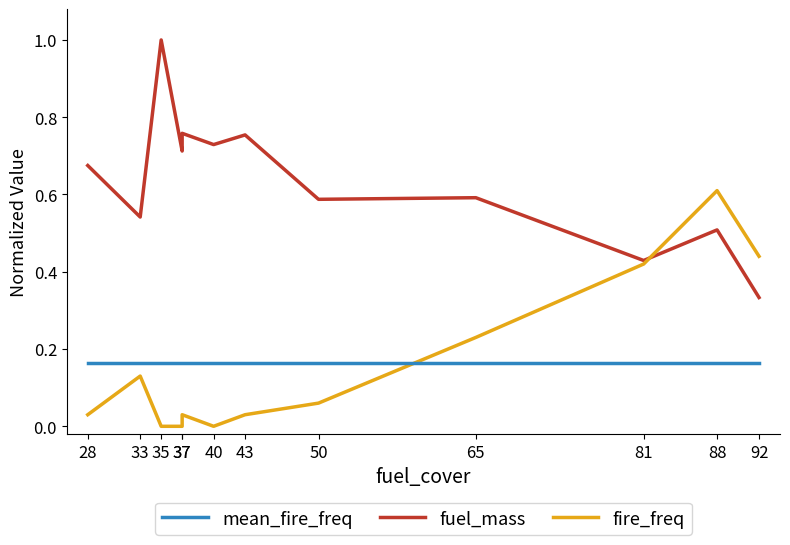

At which category does the chart reach its peak across all series?

35